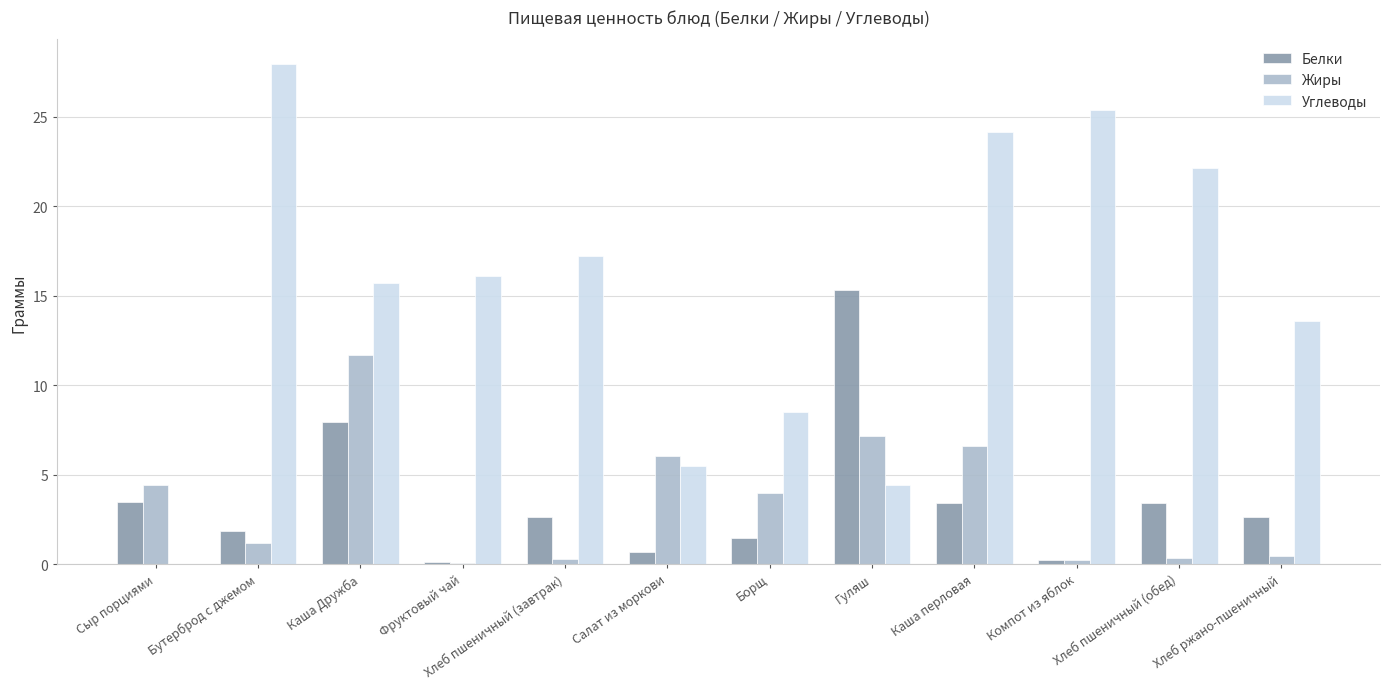

Are the bars horizontal?

No